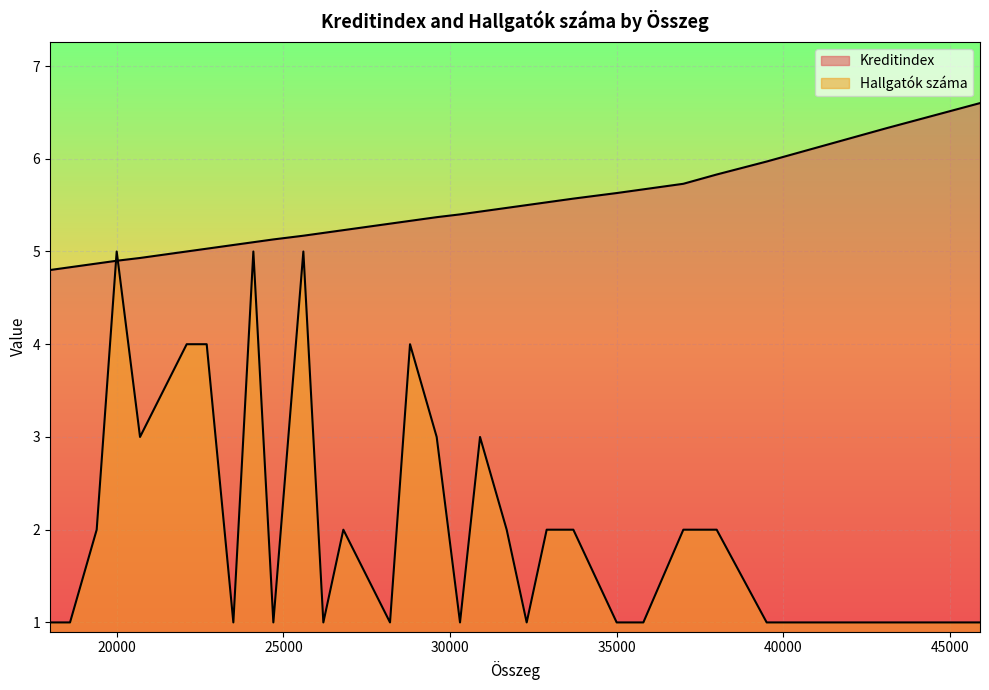

Reading left to right, transcribe all the data shown in this chart.

Kreditindex: 45900=6.6	43100=6.3	41500=6.2	39800=6.0	39500=6.0	38000=5.8	37000=5.7	35800=5.7	35000=5.6	33700=5.6	32900=5.5	32300=5.5	31700=5.5	30900=5.4	30300=5.4	29600=5.4	28800=5.3	28200=5.3	26800=5.2	26200=5.2	25600=5.2	24700=5.1	24100=5.1	23500=5.1	22700=5.0	22100=5.0	20700=4.9	20000=4.9	19400=4.9	18600=4.8	18000=4.8
Hallgatók száma: 45900=1.0	43100=1.0	41500=1.0	39800=1.0	39500=1.0	38000=2.0	37000=2.0	35800=1.0	35000=1.0	33700=2.0	32900=2.0	32300=1.0	31700=2.0	30900=3.0	30300=1.0	29600=3.0	28800=4.0	28200=1.0	26800=2.0	26200=1.0	25600=5.0	24700=1.0	24100=5.0	23500=1.0	22700=4.0	22100=4.0	20700=3.0	20000=5.0	19400=2.0	18600=1.0	18000=1.0